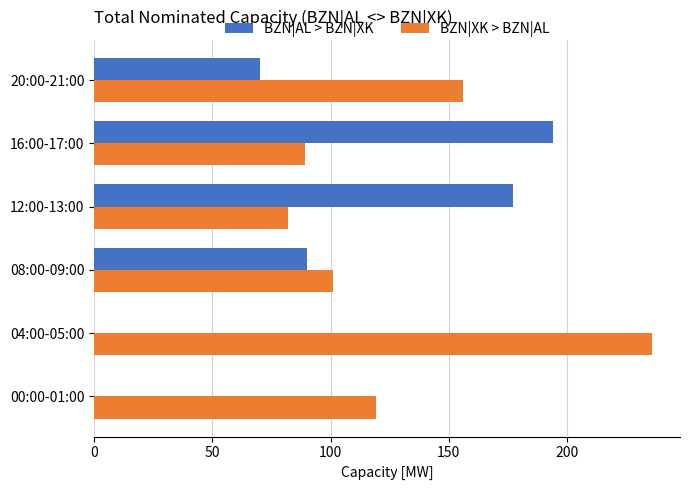

The BZN|AL > BZN|XK series shows 177 at 12:00-13:00. True or false?

True